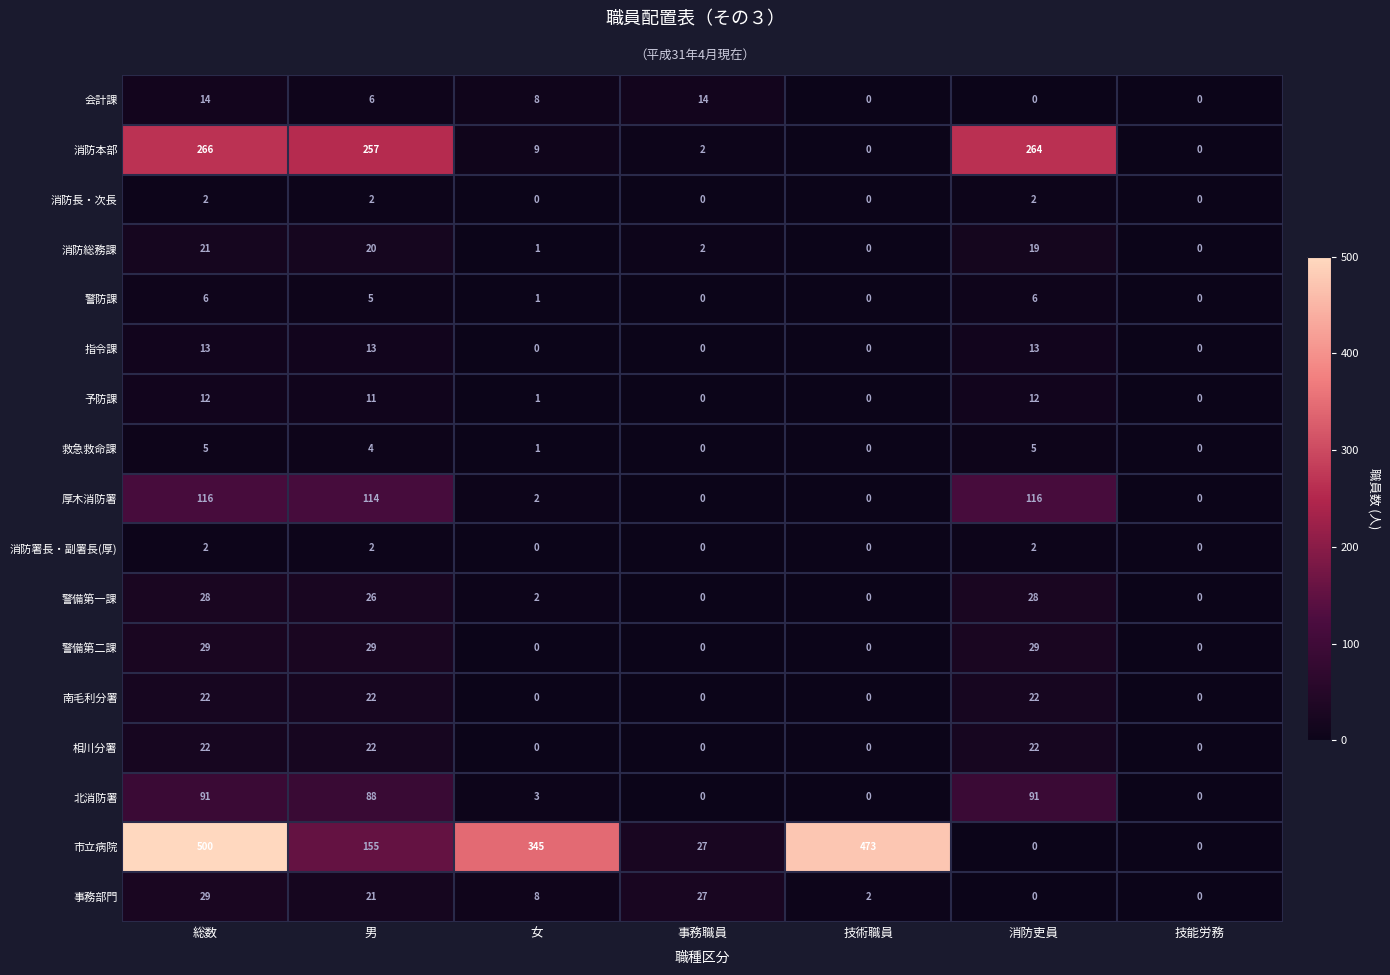

Which series has the widest spread of values?

市立病院